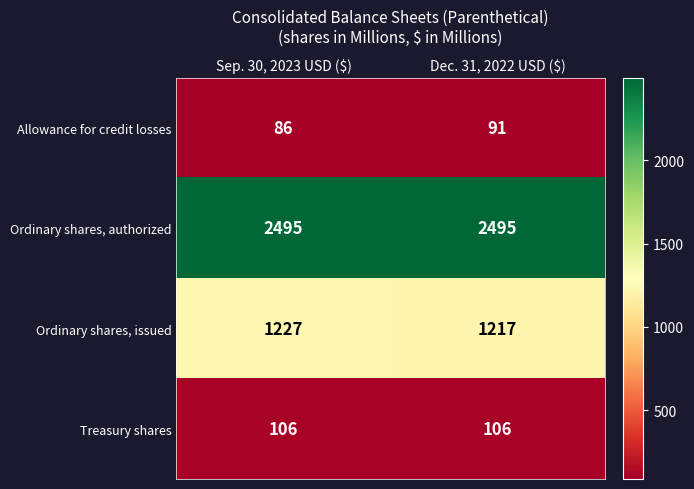

At Sep. 30, 2023 USD ($), list the series in order from largest to smallest.

Ordinary shares, authorized, Ordinary shares, issued, Treasury shares, Allowance for credit losses